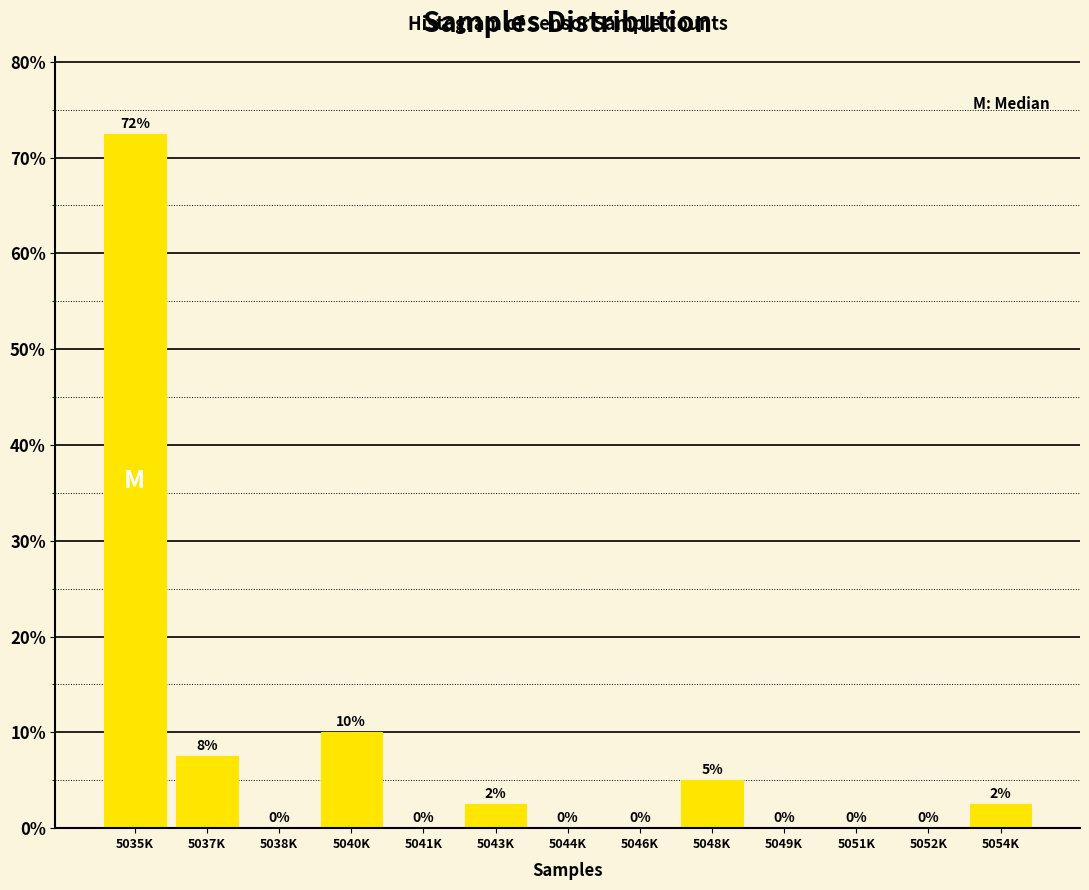

Which has a higher value, 5046K or 5054K?

5054K